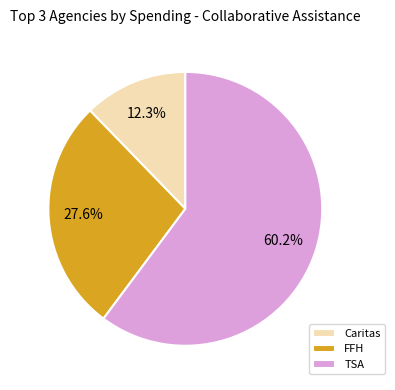

What is the smallest slice in the pie chart?

Caritas